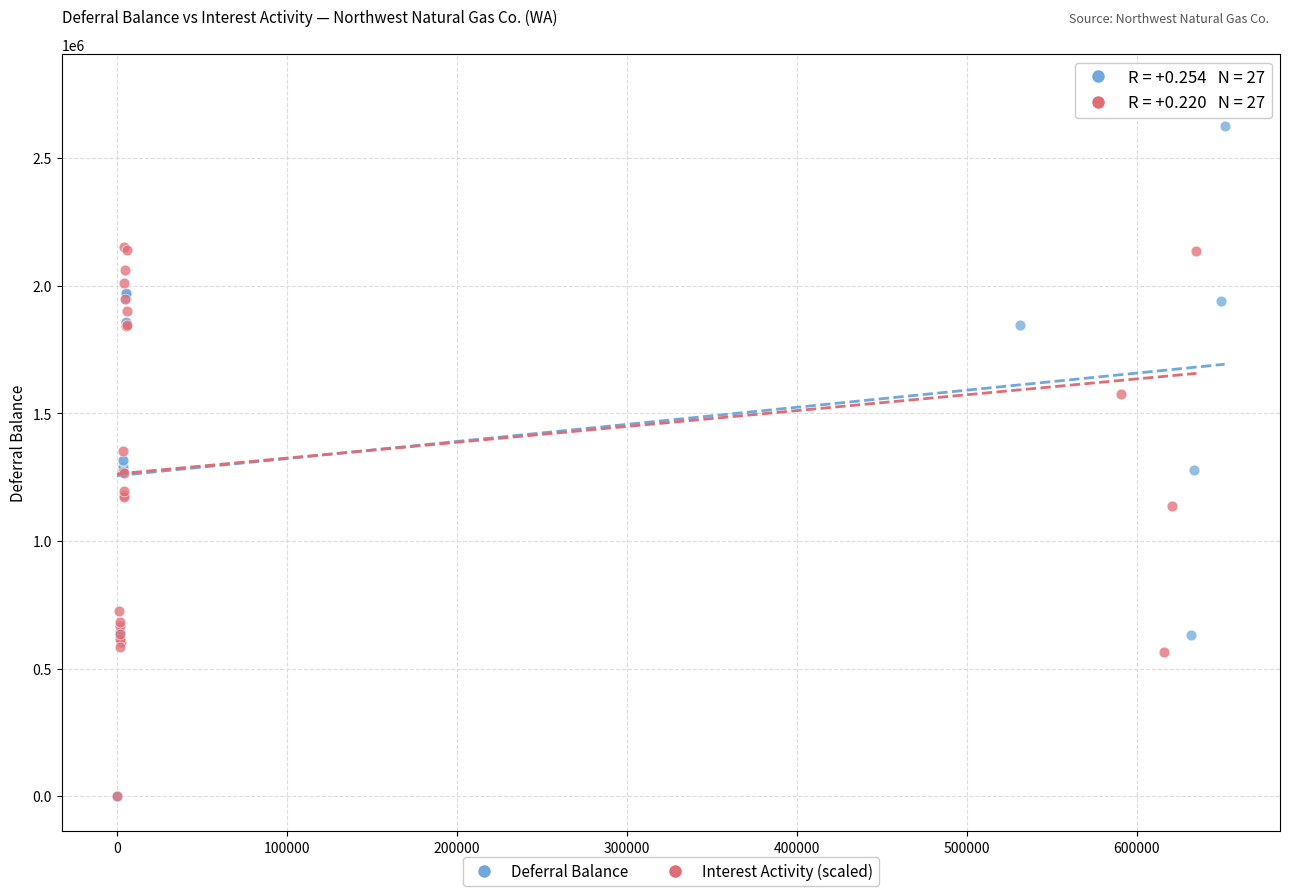

What are all the series names shown in the legend?

Deferral Balance, Interest Activity (scaled)